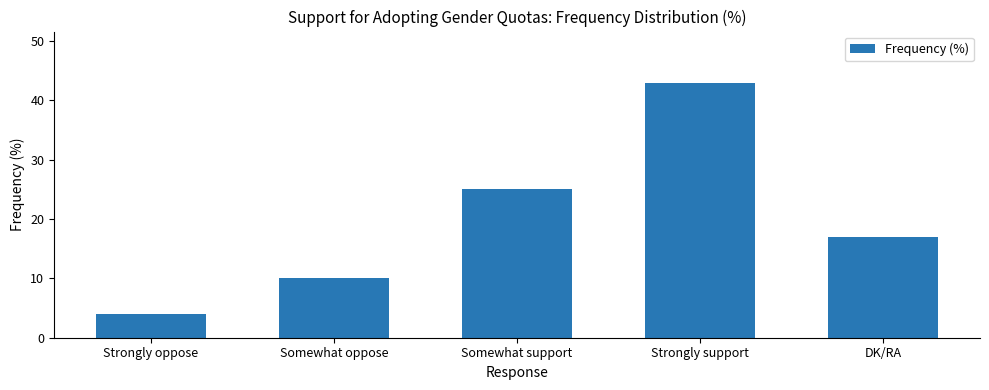

List the labels in order of value, smallest first.

Strongly oppose, Somewhat oppose, DK/RA, Somewhat support, Strongly support